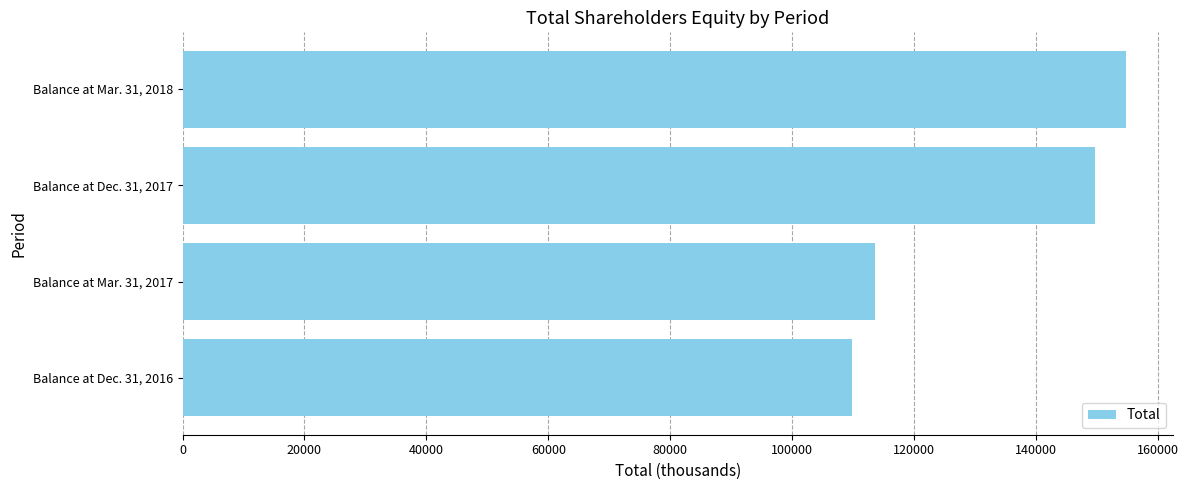

List the labels in order of value, smallest first.

Balance at Dec. 31, 2016, Balance at Mar. 31, 2017, Balance at Dec. 31, 2017, Balance at Mar. 31, 2018